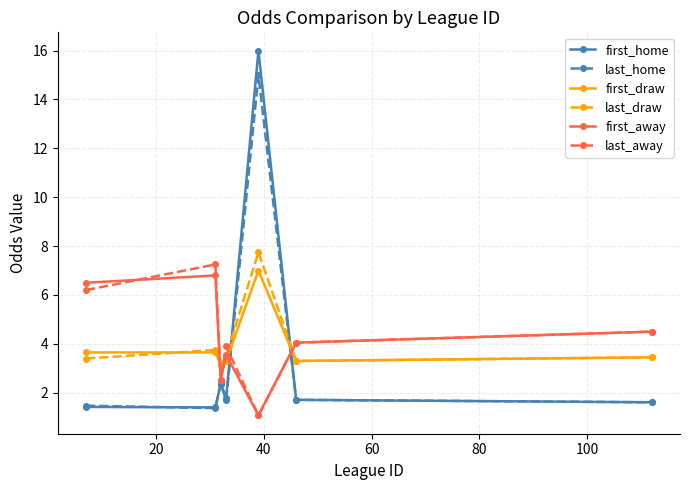

True or false: first_home has more than 0 interior local peaks.

True